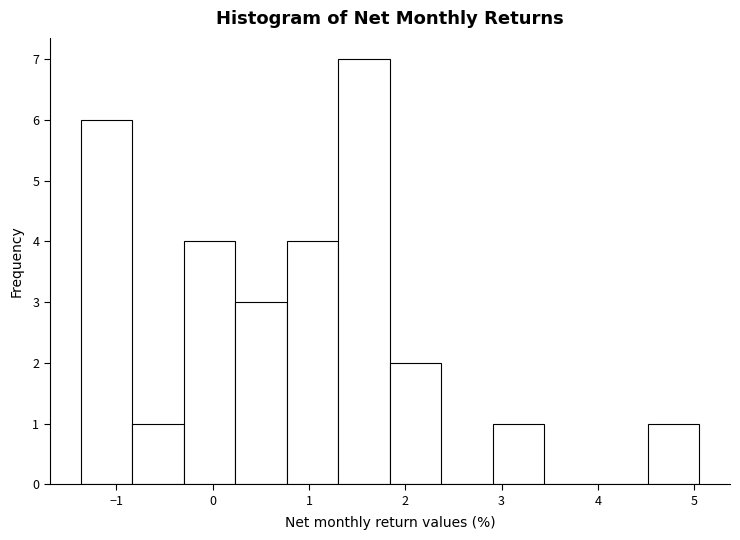

Reading left to right, transcribe this chart: for each bar, give the range it covers on the x-axis and its height. Neither the bar edges nor the heights are printed on the chart, so give them approximately, as read against the axes.

-1.4 to -0.8: 6
-0.8 to -0.3: 1
-0.3 to 0.2: 4
0.2 to 0.8: 3
0.8 to 1.3: 4
1.3 to 1.8: 7
1.8 to 2.4: 2
2.4 to 2.9: 0
2.9 to 3.4: 1
3.4 to 4.0: 0
4.0 to 4.5: 0
4.5 to 5.1: 1